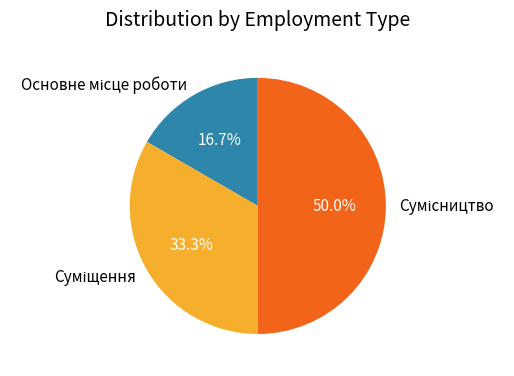

Count the number of slices in the pie.

3